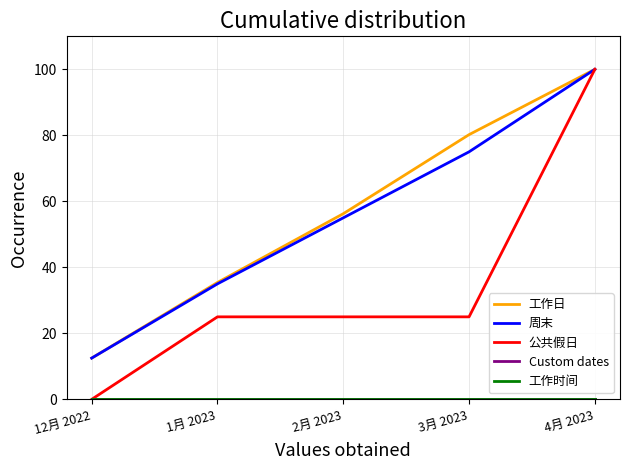

What is the value of the 周末 point at the 4th from the left?

75.0